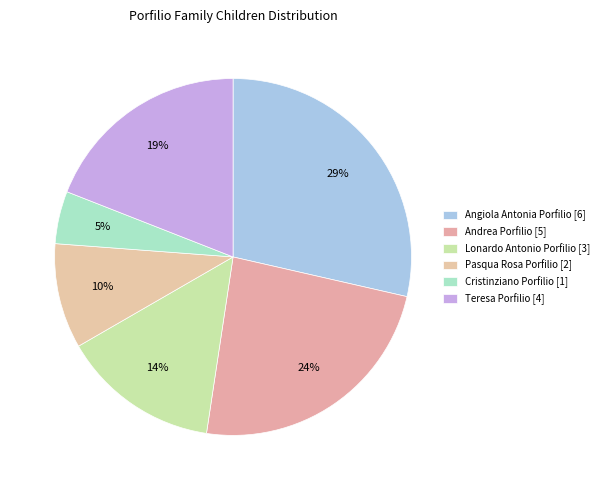

Which has a higher value, Teresa Porfilio or Pasqua Rosa Porfilio?

Teresa Porfilio